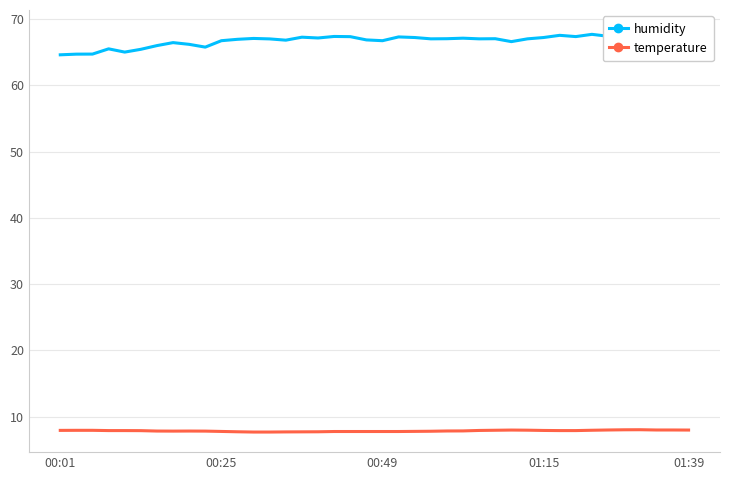

True or false: temperature has a value of 7.8 at 00:25.

True